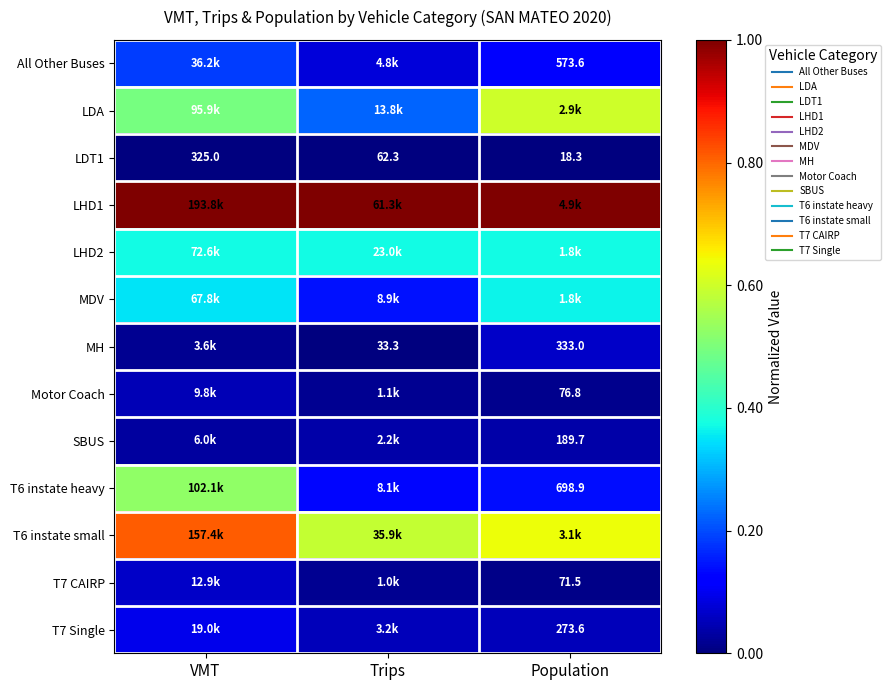

True or false: LDT1 has a value of 0.0 at VMT.

False